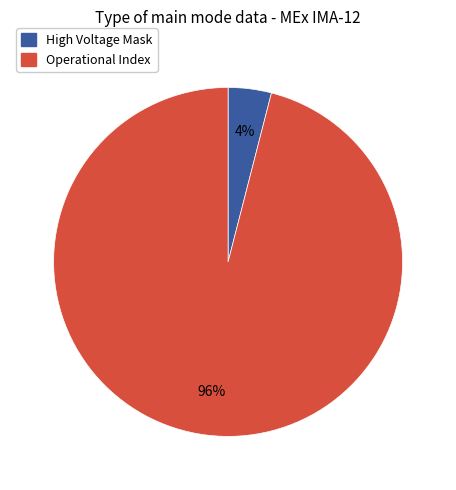

True or false: High Voltage Mask accounts for 4% of the total.

True